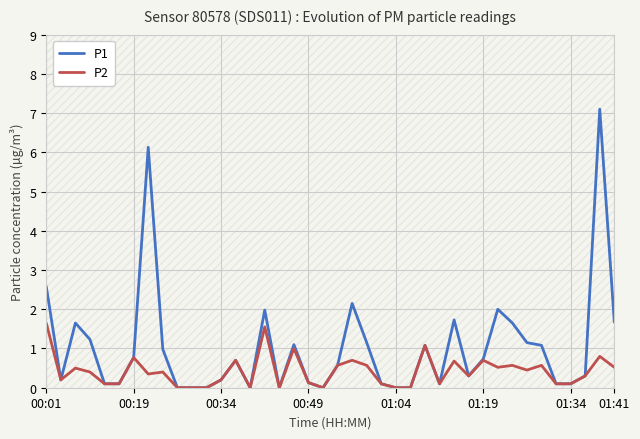

True or false: P2 has a value of 0.7 at 21.

True